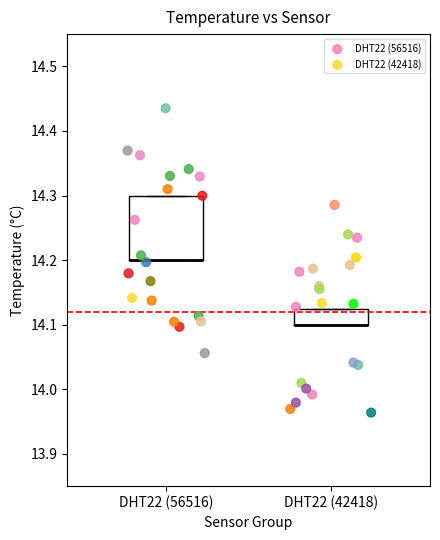

Which series reaches the minimum Y coordinate?

DHT22 (42418)